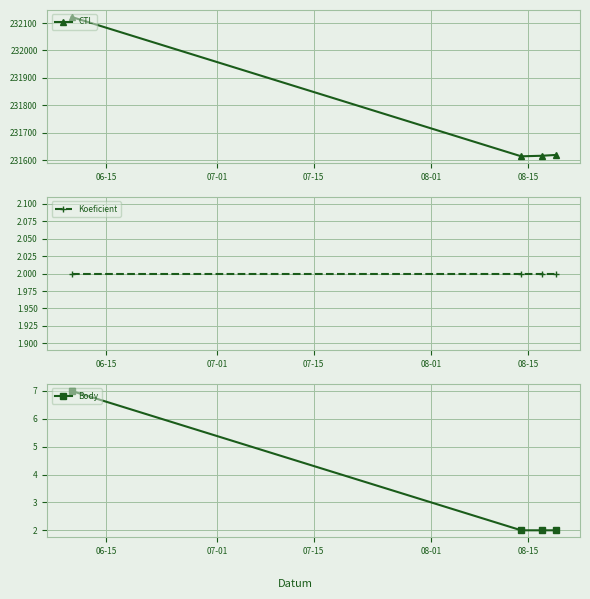

True or false: CTL has more than 1 interior local peaks.

False